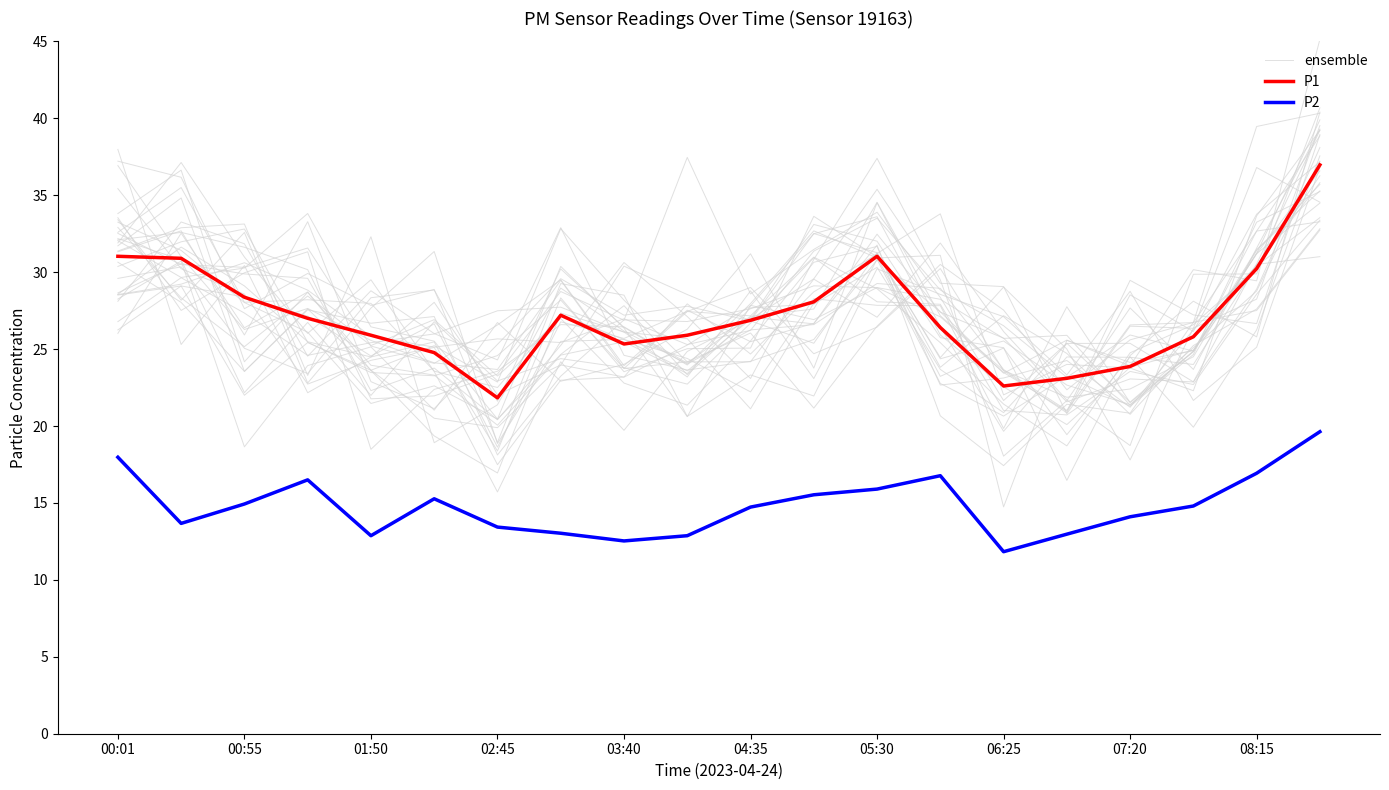

What is the minimum value shown in the chart?

11.8